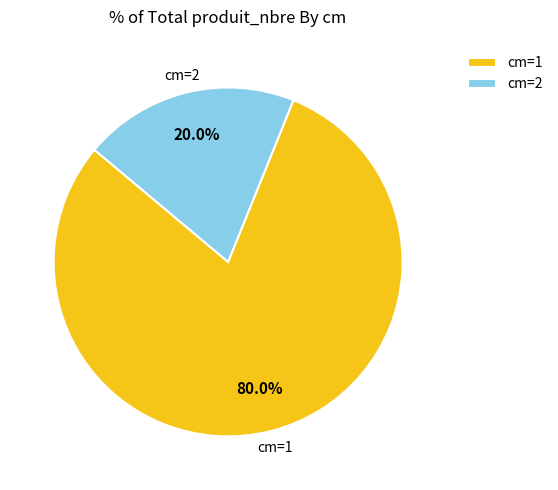

What percentage is NOT represented by cm=1?

20.0%